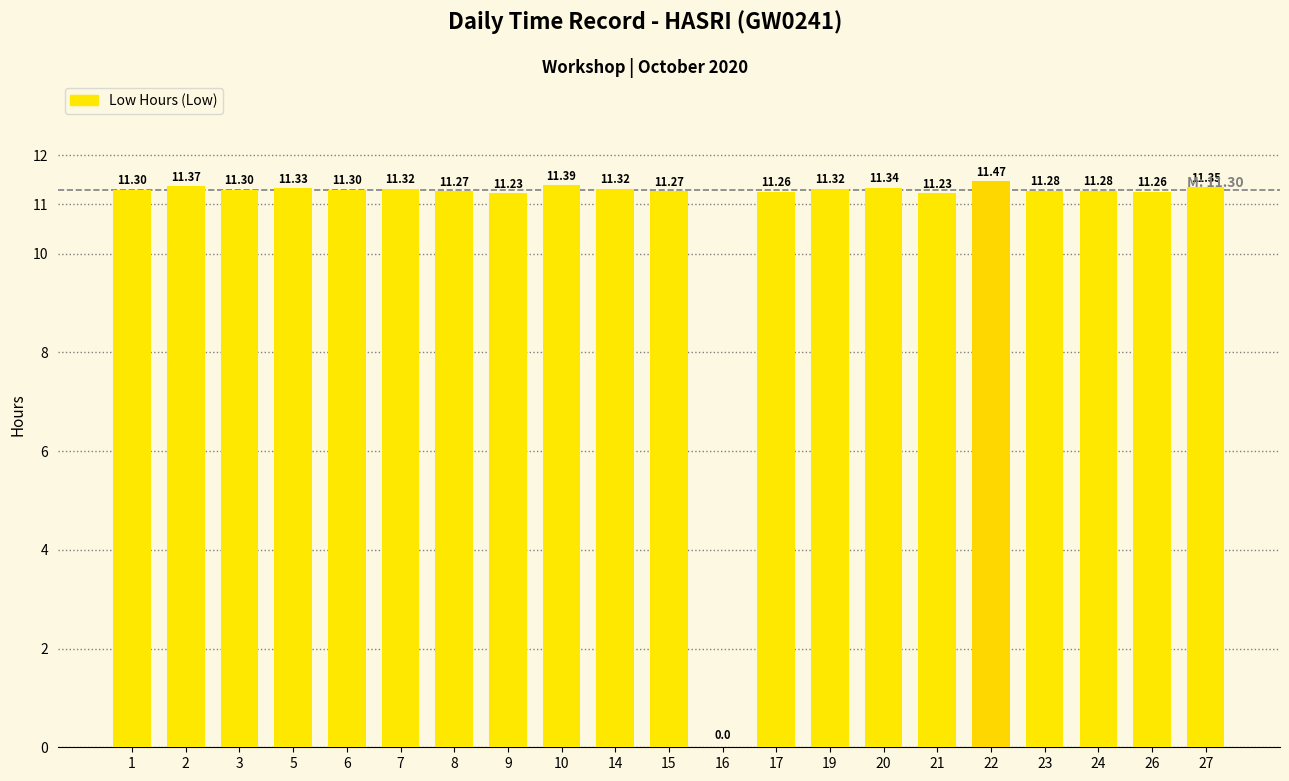

What is the sum of the values at 22 and 5?

22.8